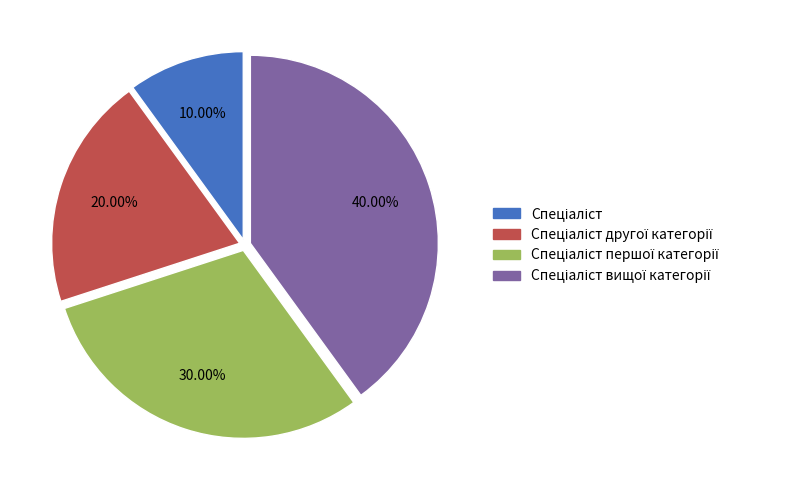

To the nearest percent, what is the average slice percentage?

25%